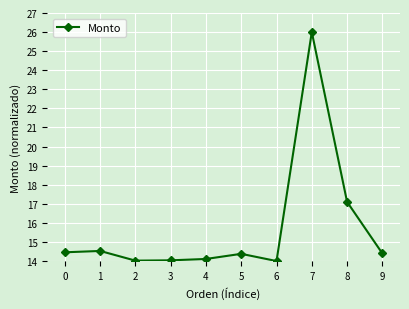

What is the value of the 7th point from the left?

14.0